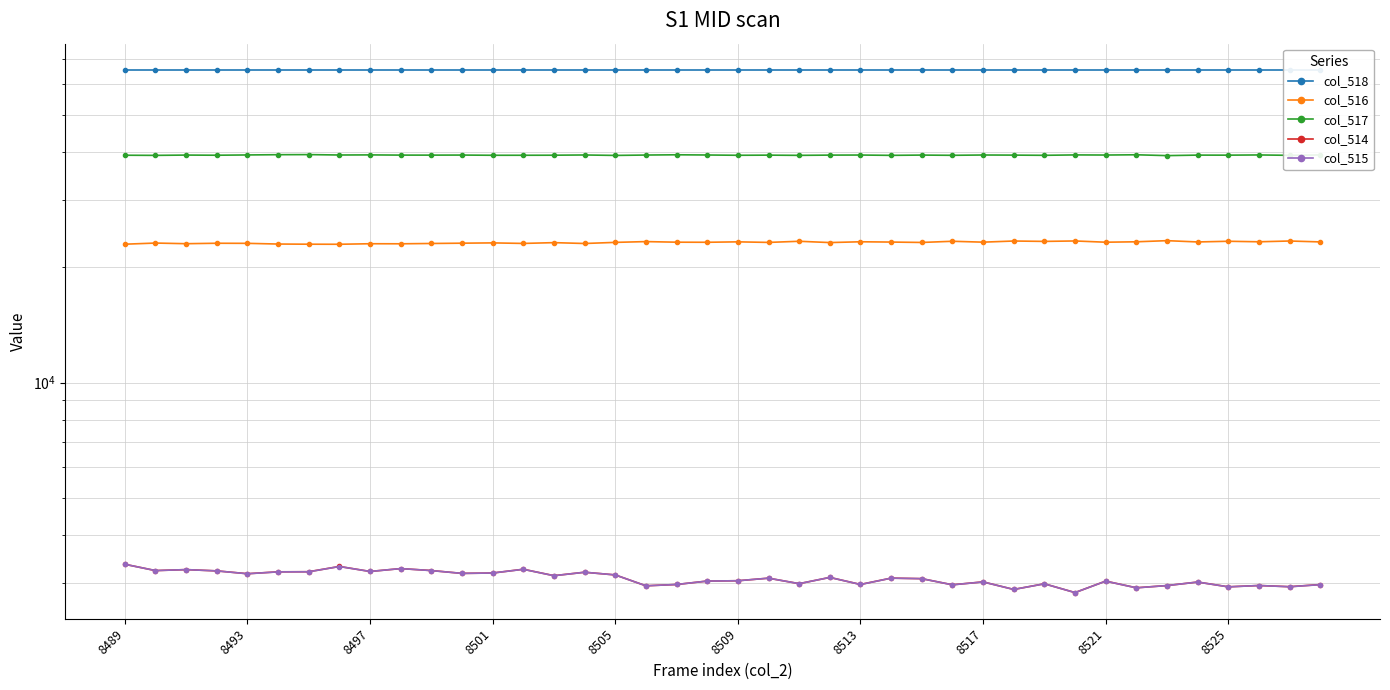

What are all the series names shown in the legend?

col_518, col_516, col_517, col_514, col_515